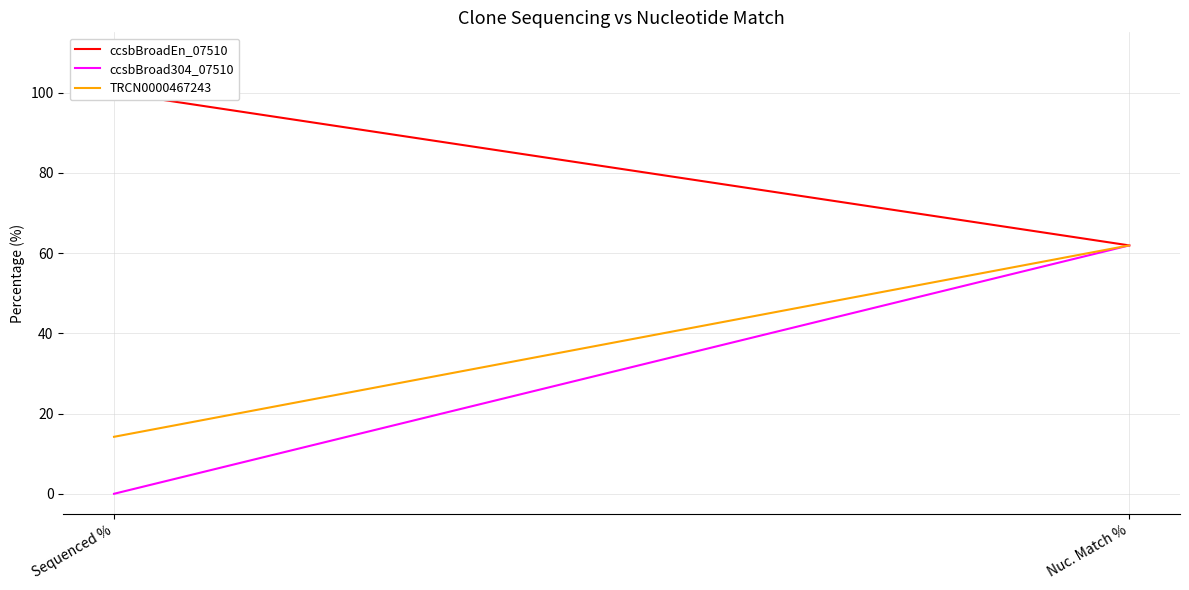

What is the difference between the maximum and minimum values in the ccsbBroad304_07510 series?

61.9